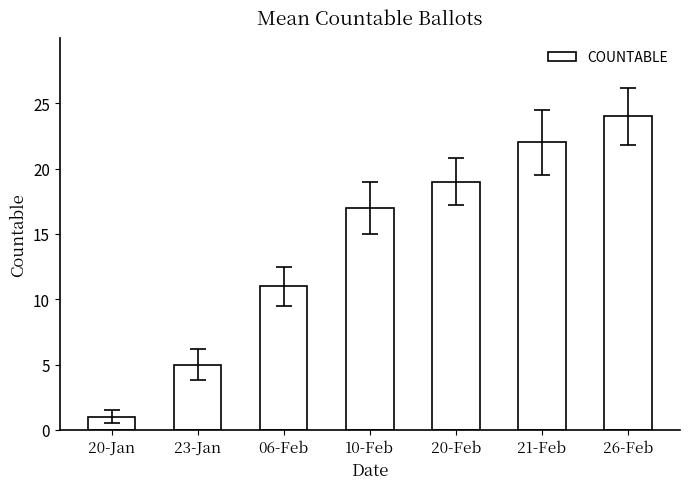

How many bars are there in total?

7